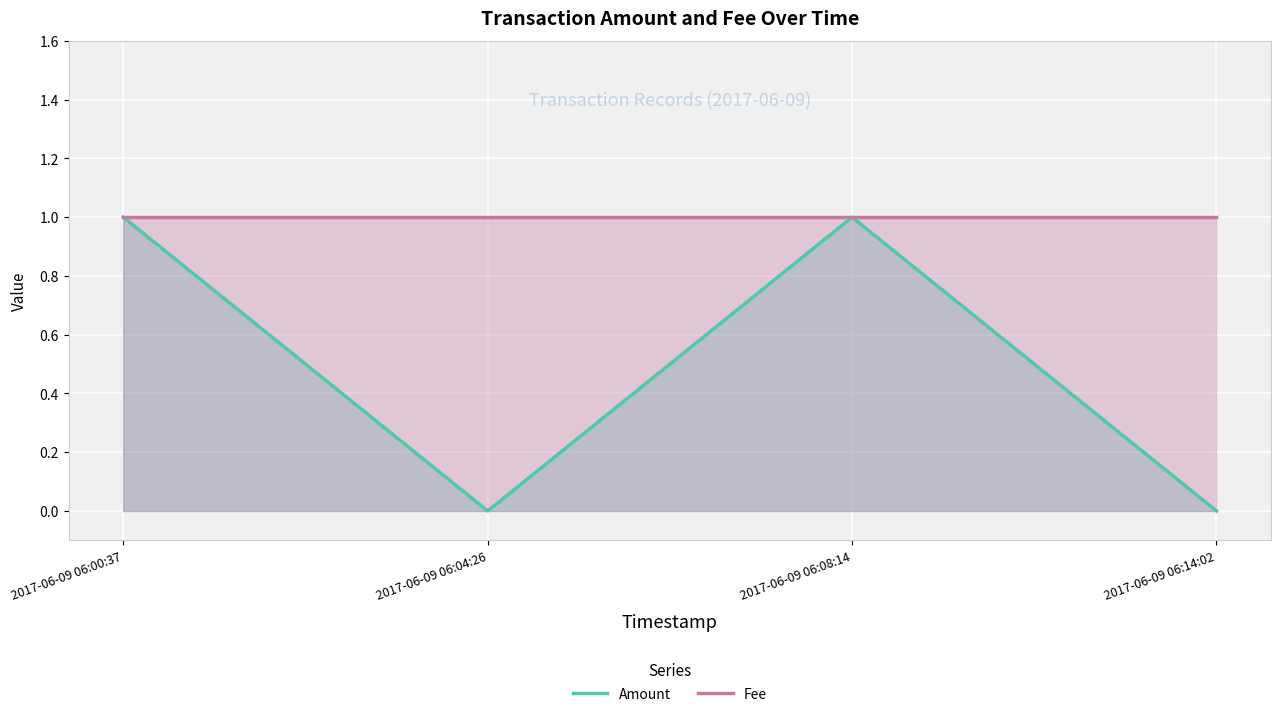

True or false: Fee and Amount cross at least once.

False